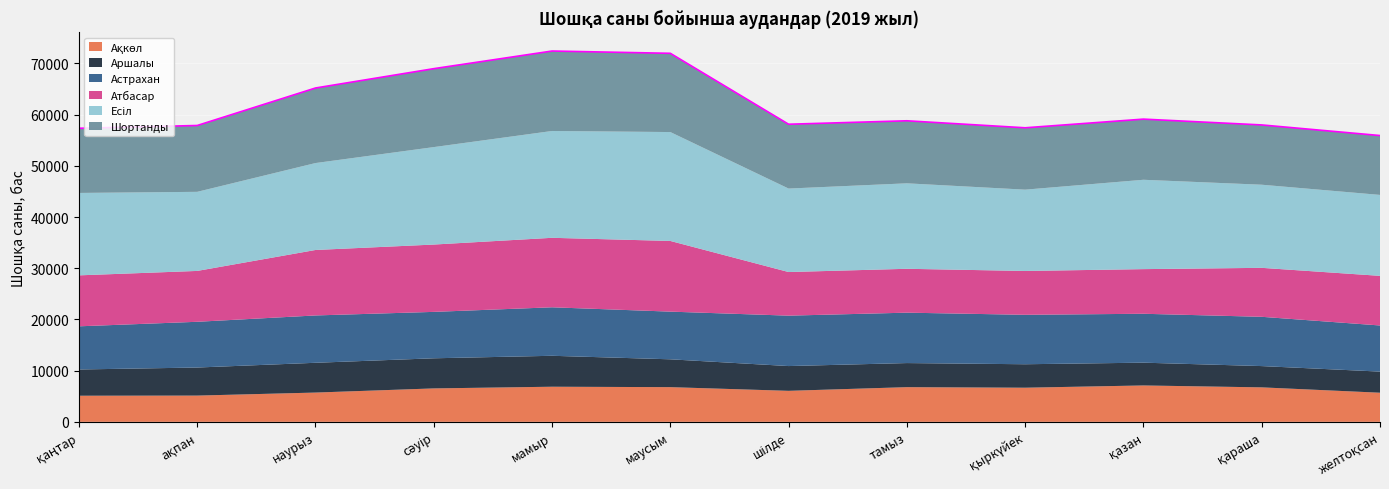

At how many categories does at least one series exceed 4448?

12